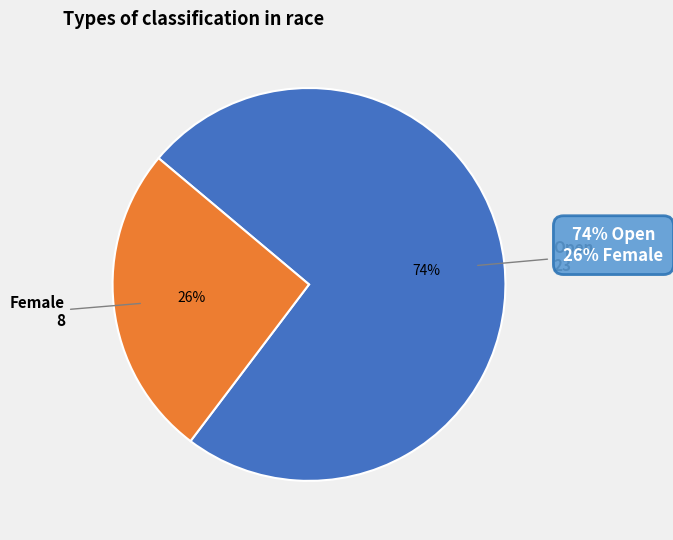

Is it true that Open is 62% of the pie?

False